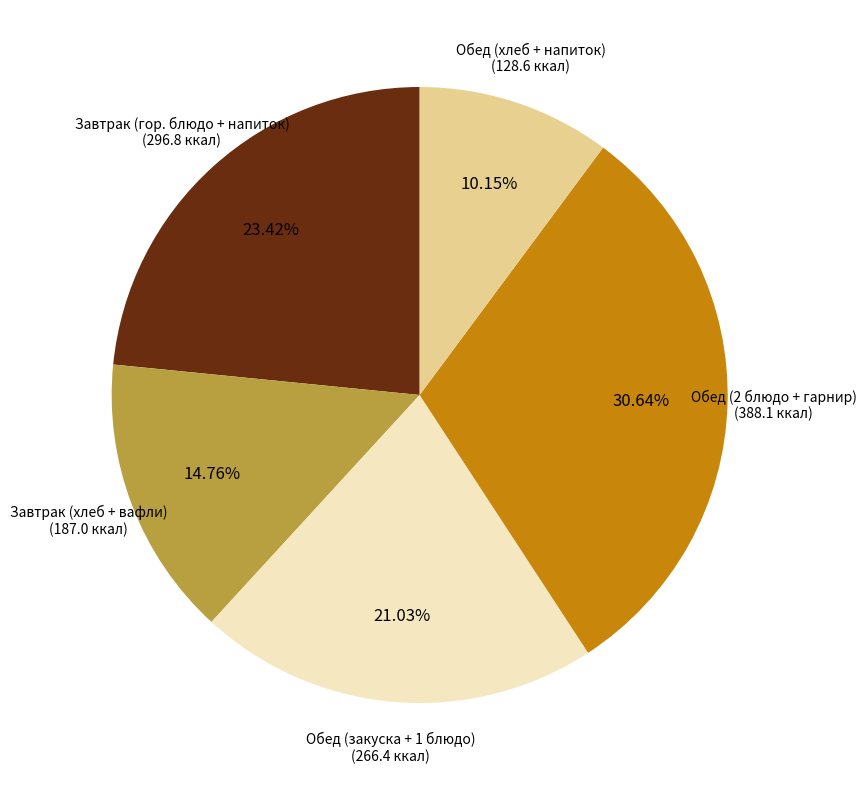

To the nearest percent, what is the difference between the largest and smallest slice percentages?

20%